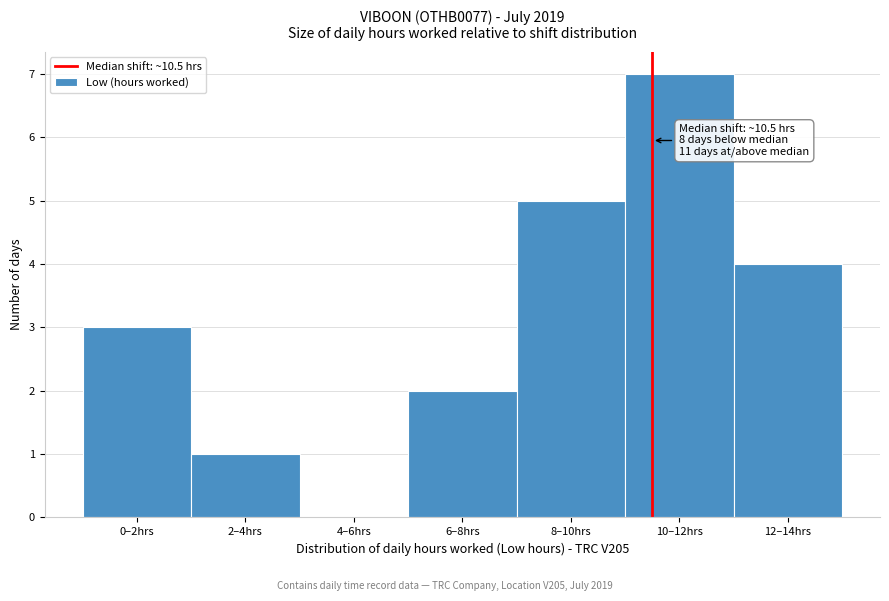

Reading left to right, transcribe all the data shown in this chart.

0–2hrs=3	2–4hrs=1	4–6hrs=0	6–8hrs=2	8–10hrs=5	10–12hrs=7	12–14hrs=4